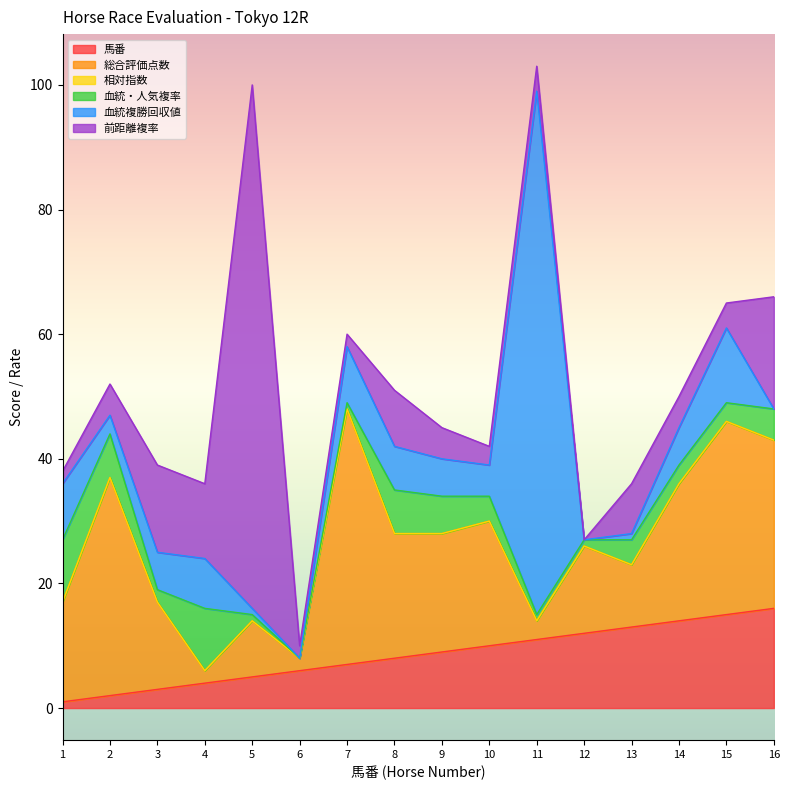

At how many categories does at least one series exceed 15?

11